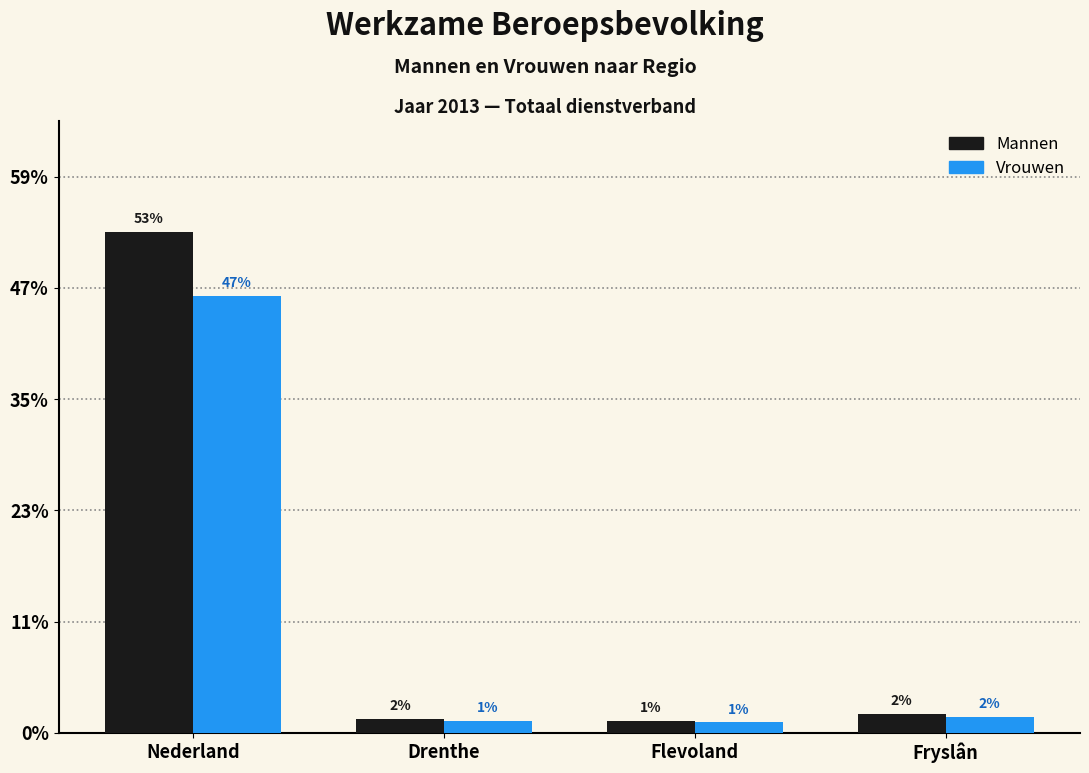

Are the bars grouped side by side (vs. stacked)?

Yes